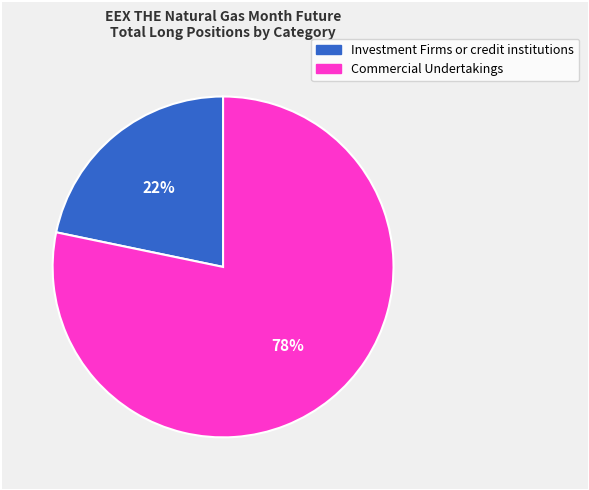

Between Commercial Undertakings and Investment Firms or credit institutions, which is larger?

Commercial Undertakings